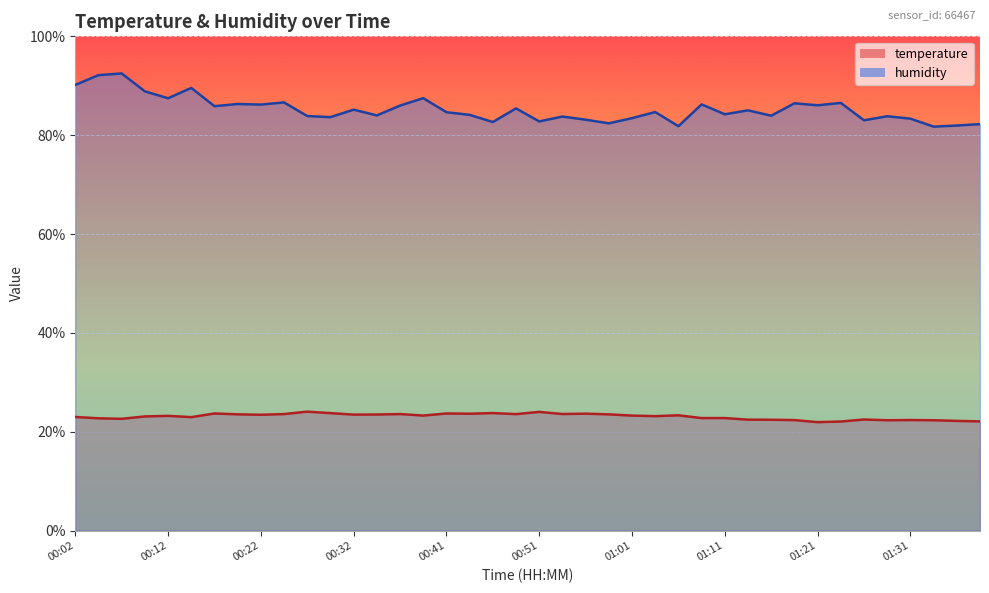

How many interior local valleys does the humidity series have?

14